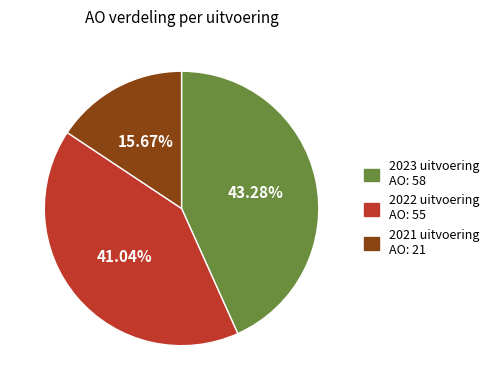

Is there any slice that represents more than half of the pie?

No